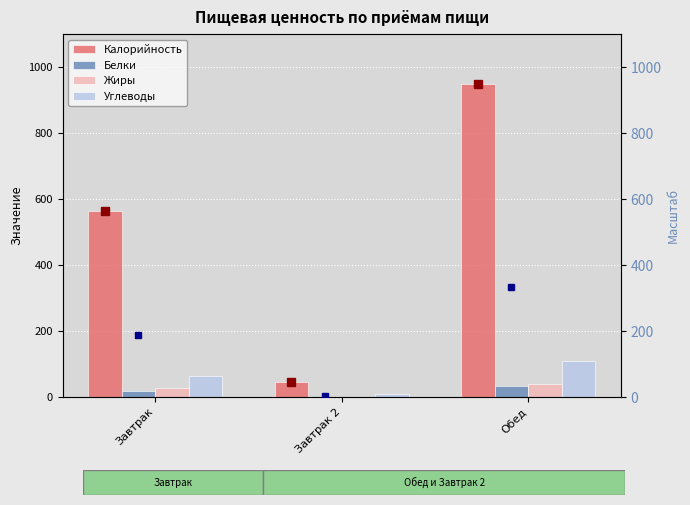

At which label does Белки reach its peak?

Обед